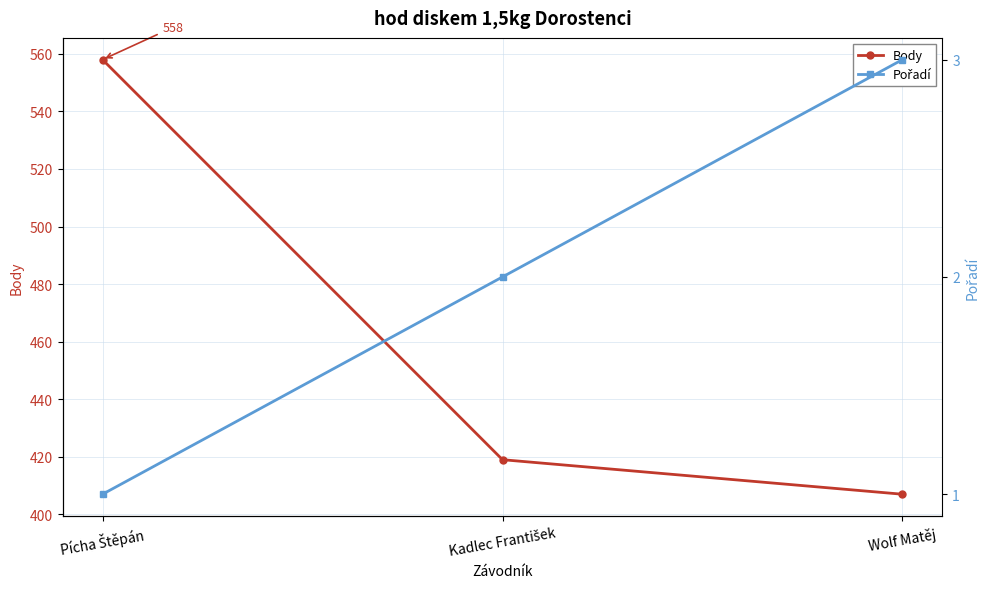

How many categories are shown in the chart?

3